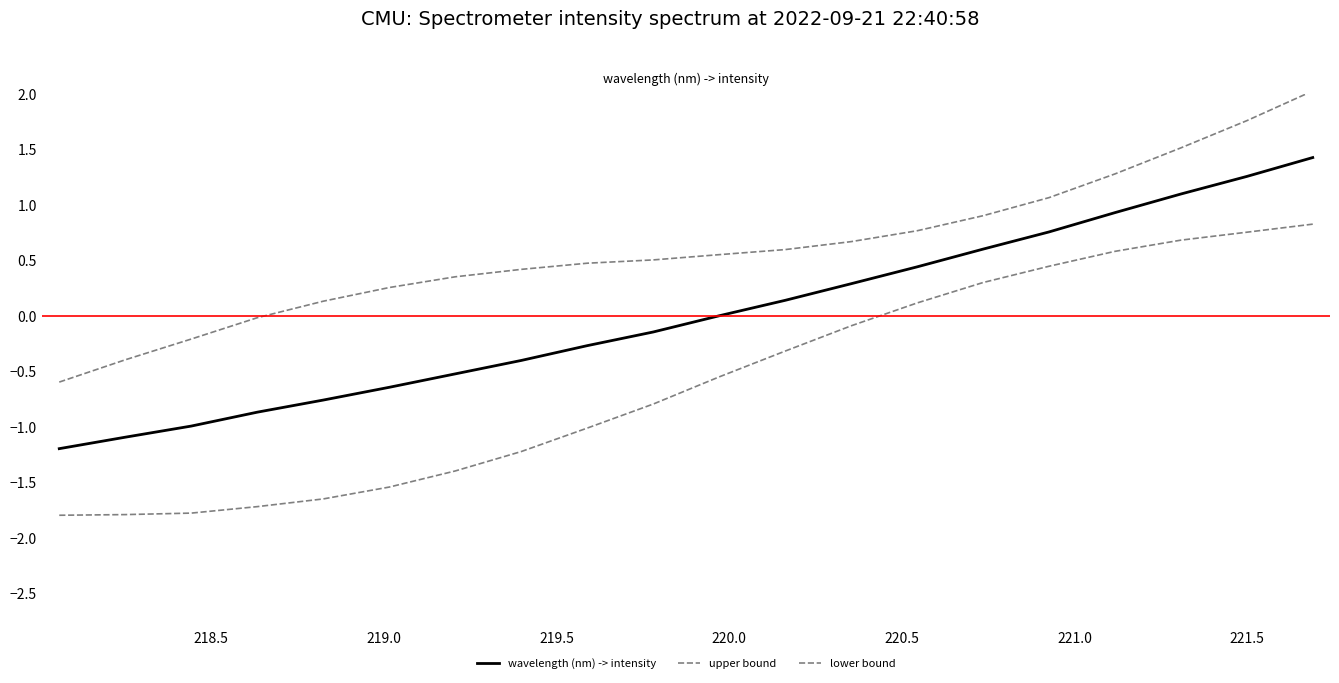

True or false: upper bound and wavelength (nm) -> intensity intersect in this chart.

False